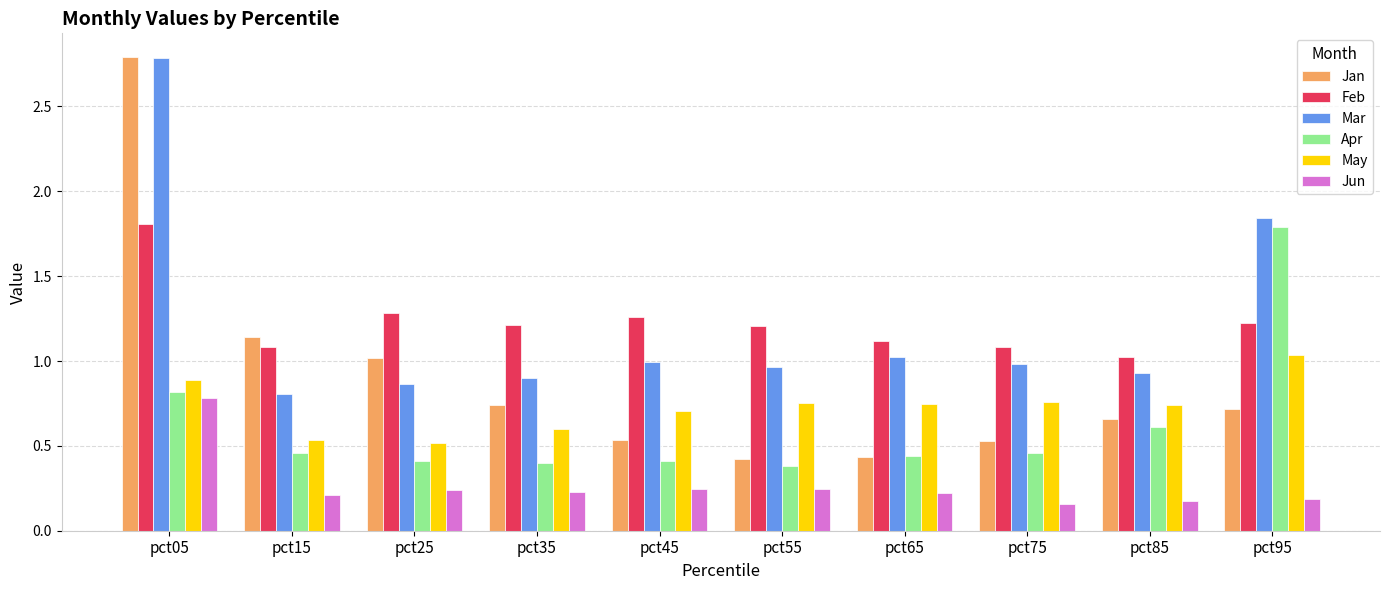

Which series has the largest range (max minus min)?

Jan